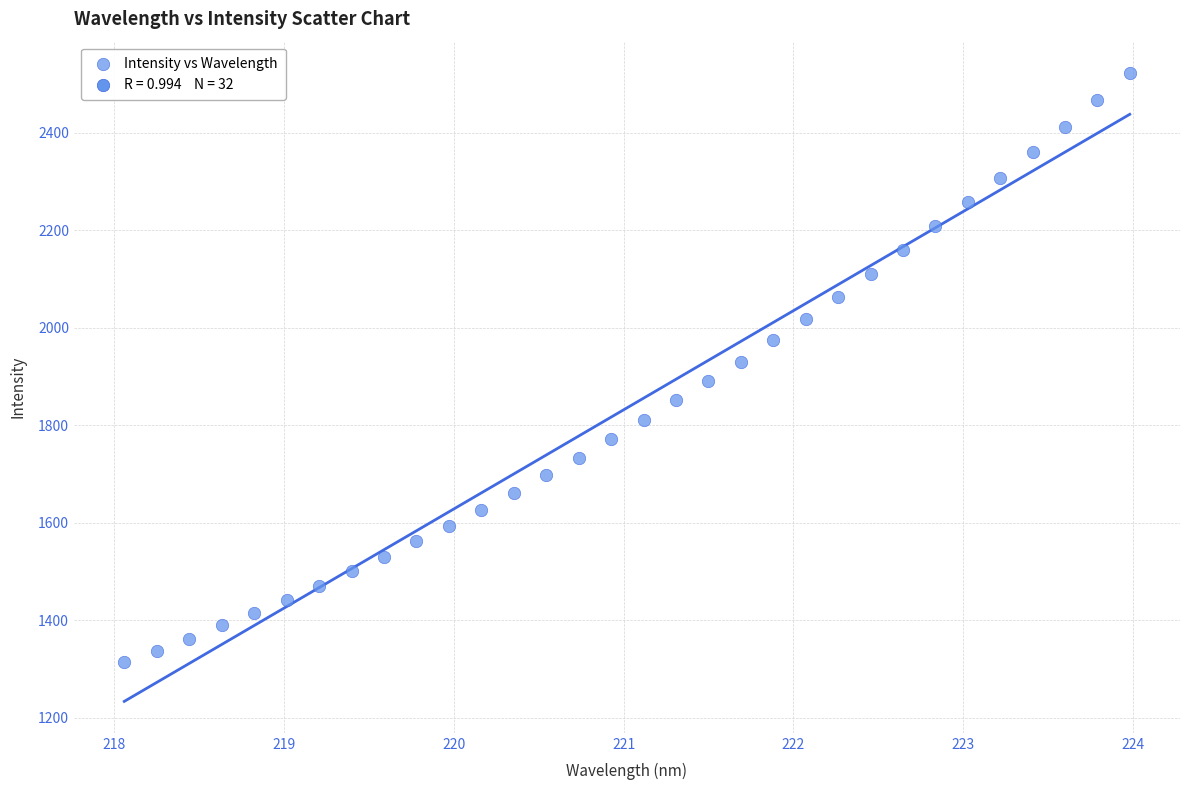

What is the range of X values (max minus min)?

5.9